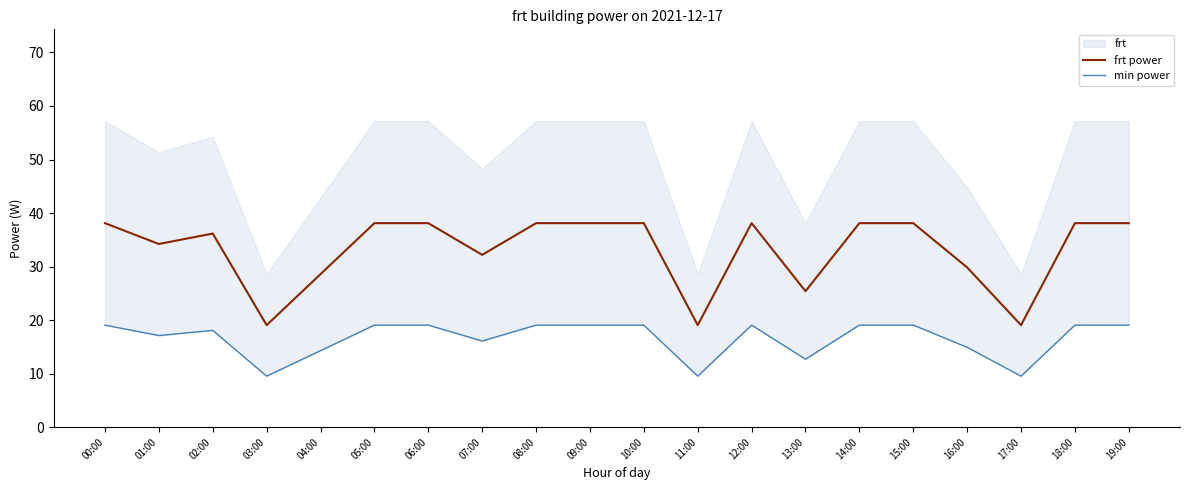

How many data points in min power are less than 19?

9